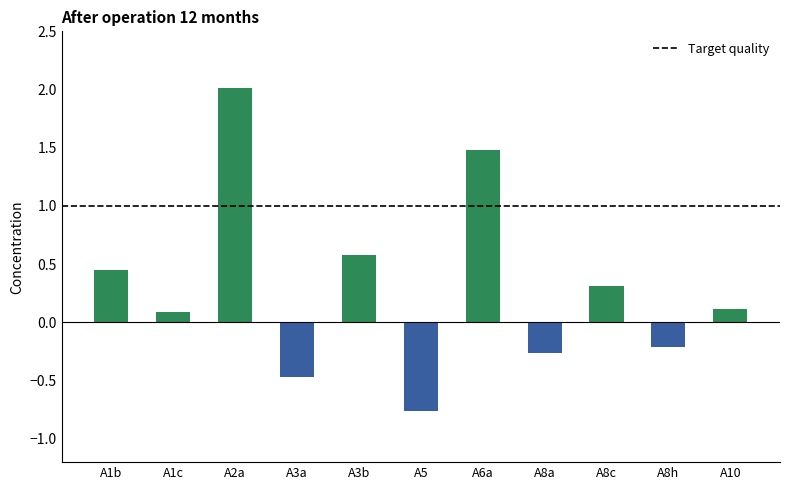

What is the label of the 9th bar from the right?

A2a